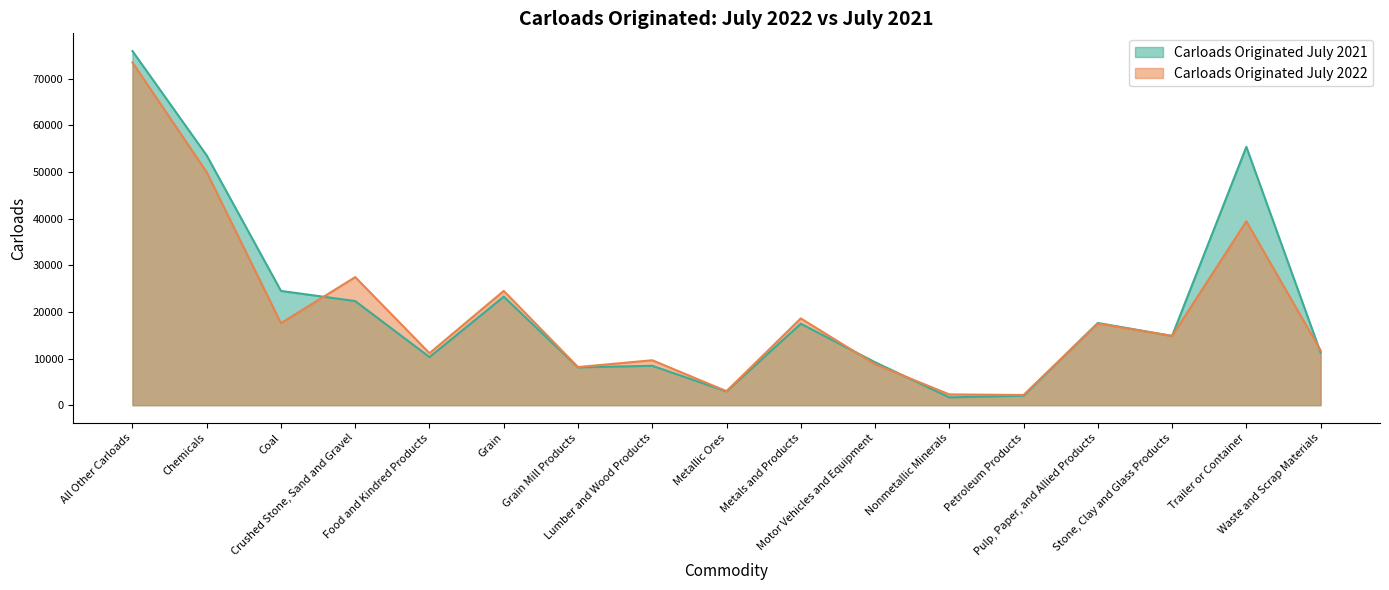

Read the Carloads Originated July 2022 value at Grain Mill Products, to the nearest 100.

8200